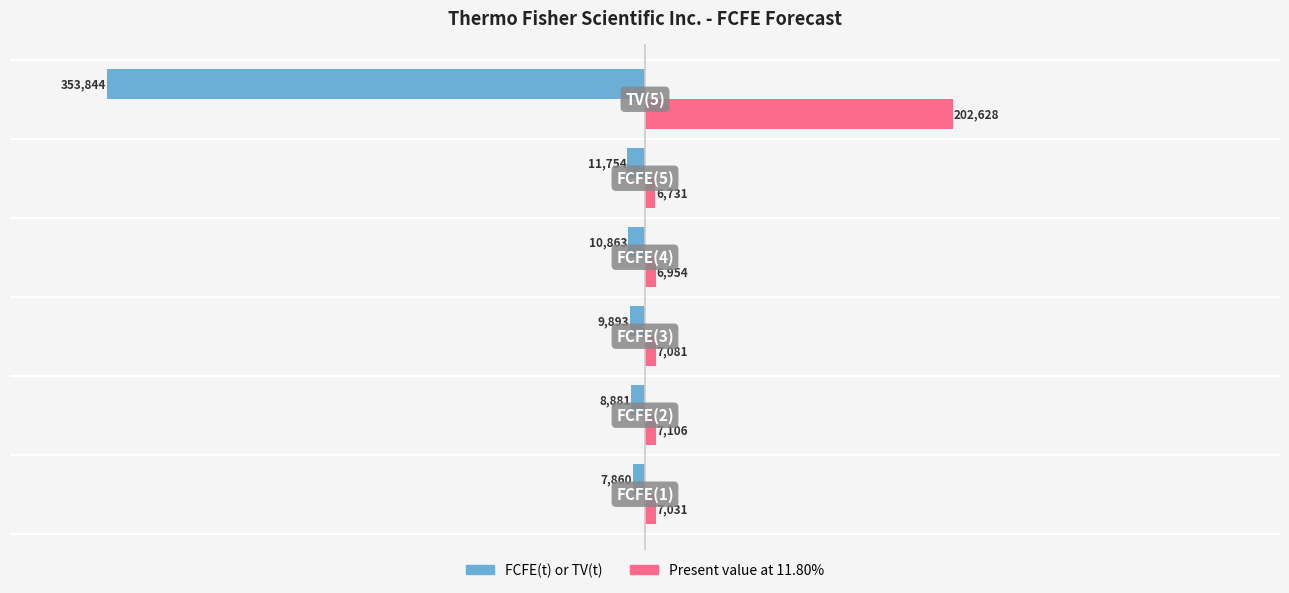

Which series has the widest spread of values?

FCFE(t) or TV(t)